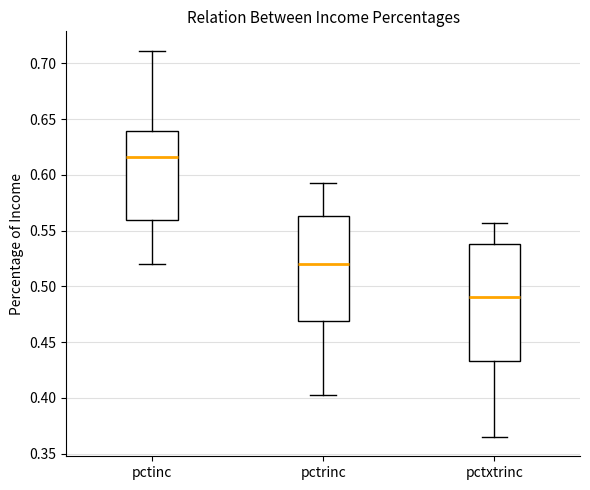

Comparing the boxes themselves (not the whiskers), which one is the tallest?

pctxtrinc